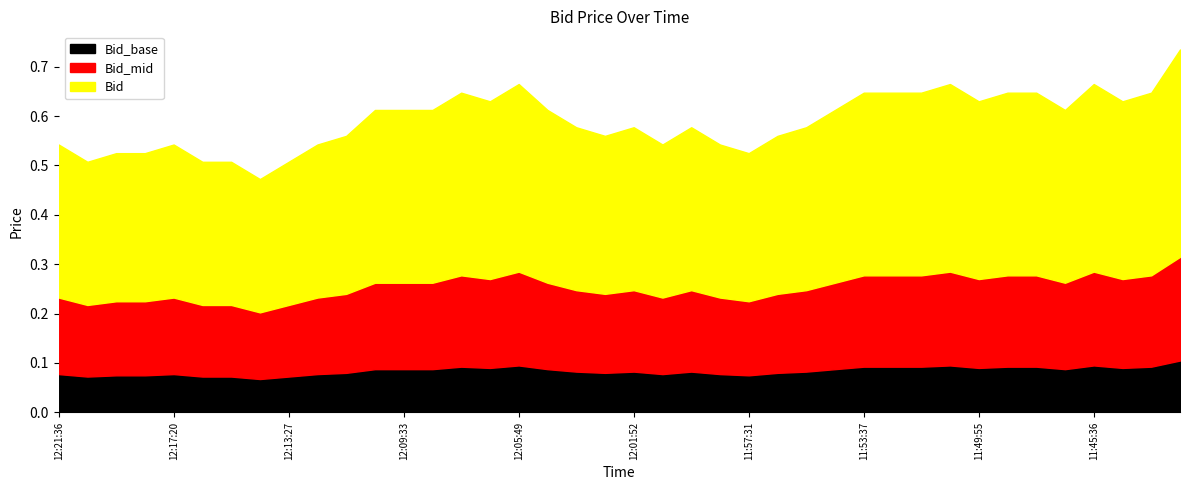

At which category does Bid_base reach its first local valley?

12:20:27